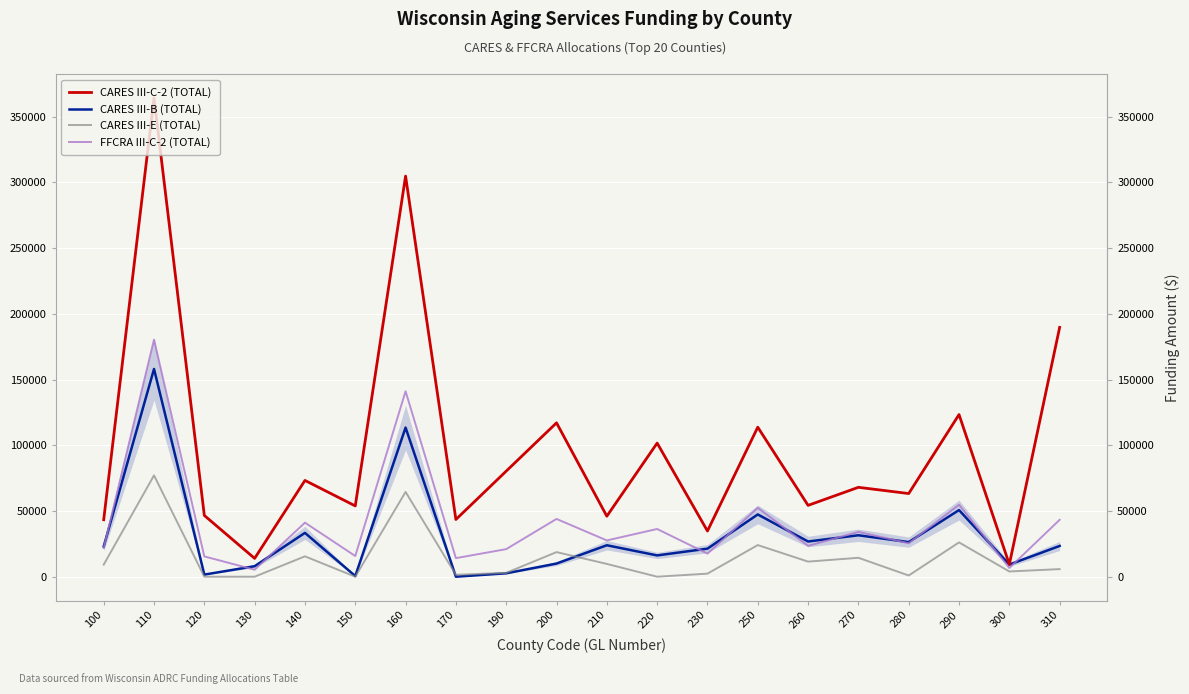

The CARES III-C-2 (TOTAL) series shows 613913 at 110. True or false?

False